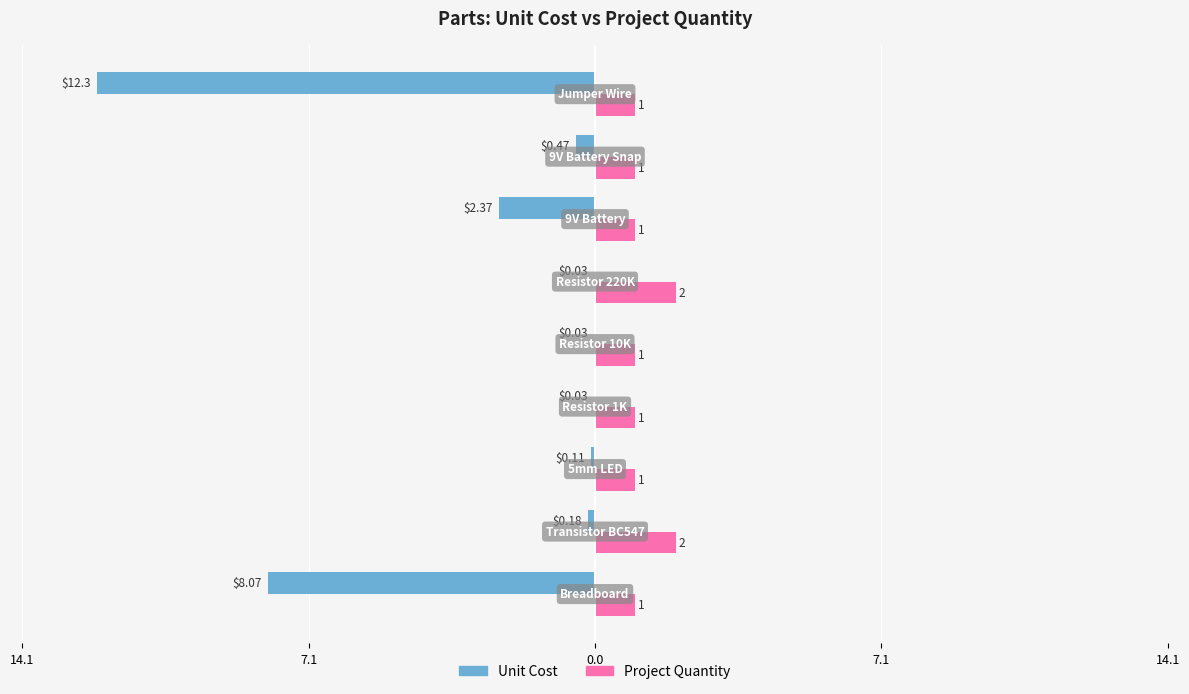

What are all the series names shown in the legend?

Unit Cost, Project Quantity